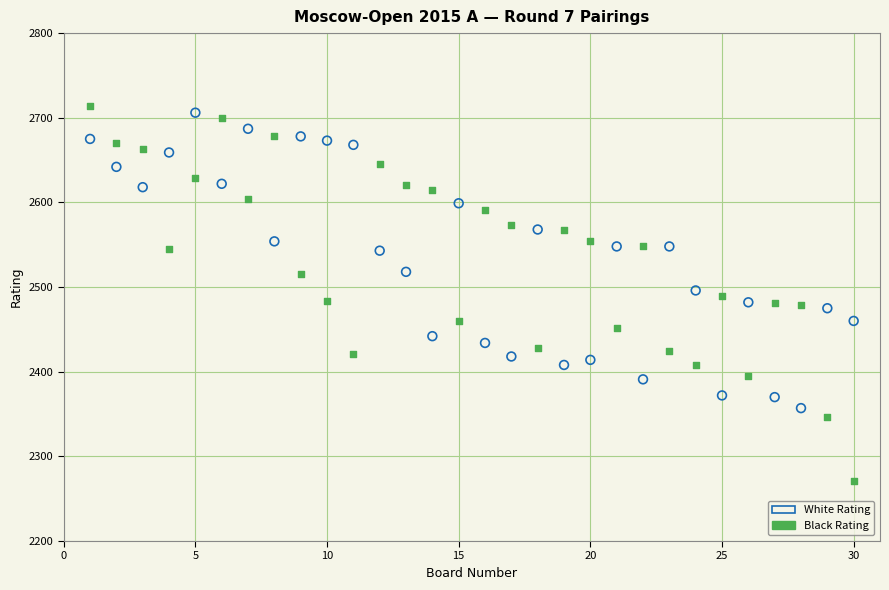

What is the X range (max minus min) for the scatter plot?

29